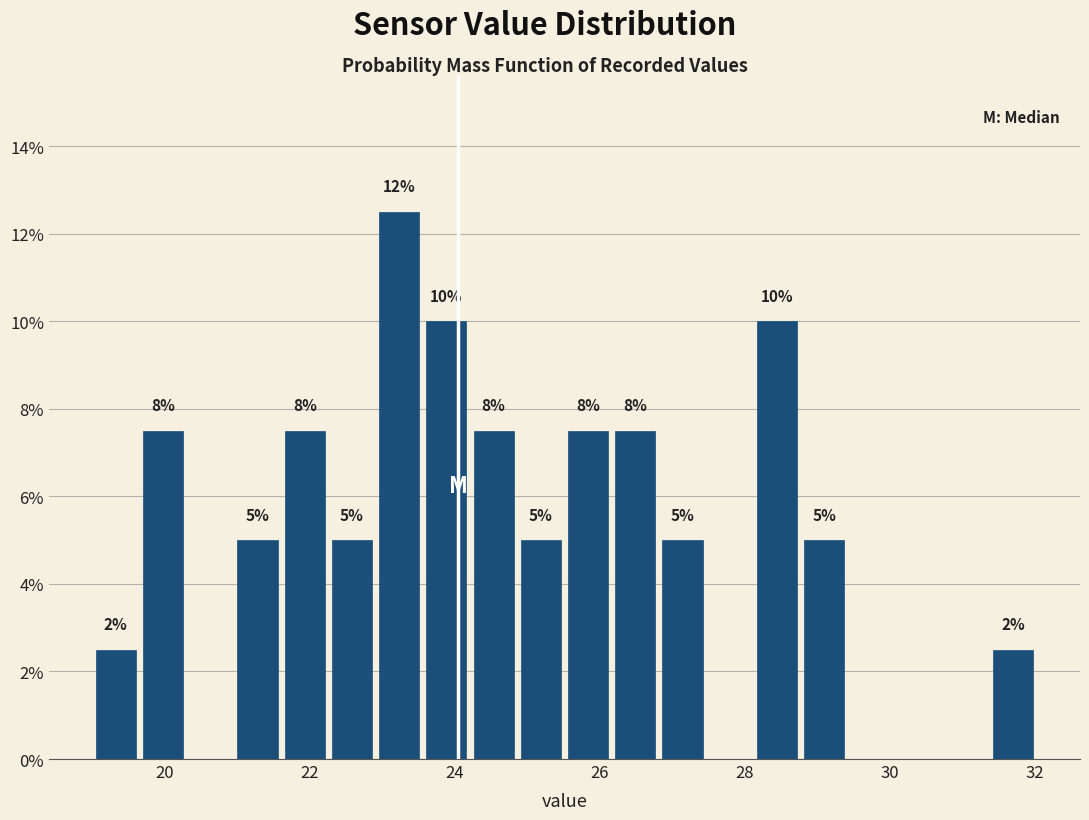

Read against the x-axis, roughly where is the centre of the tallest bar?

23.2